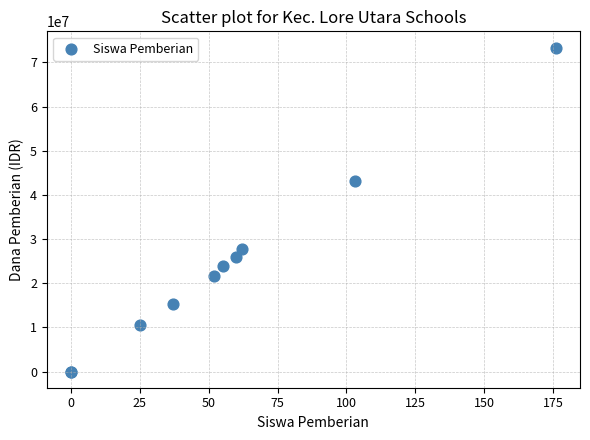

What Y value in the scatter plot is closest to 36675000?

43200000